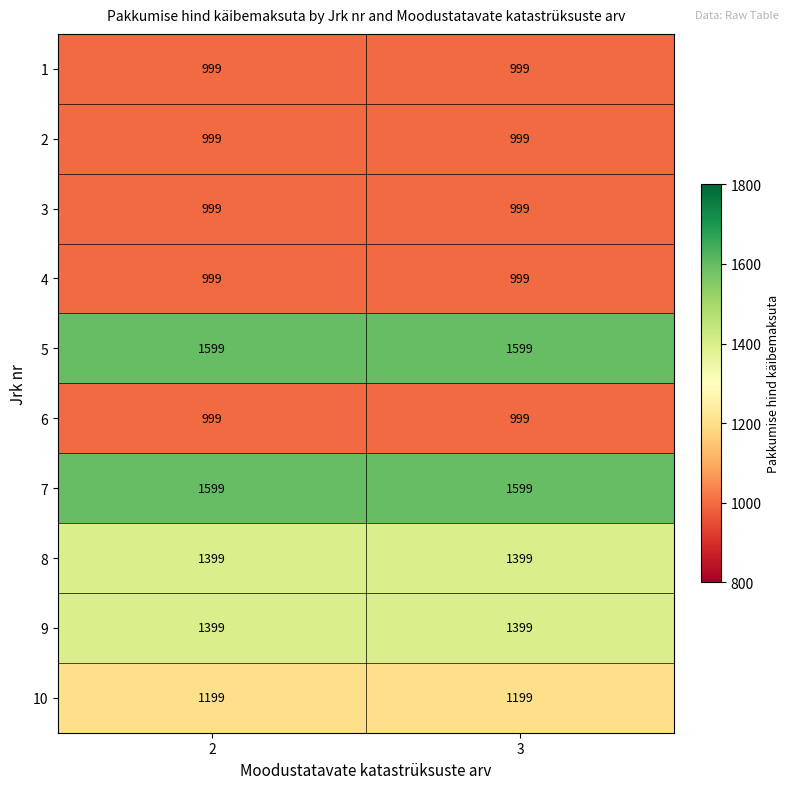

What is the greatest value displayed?

1599